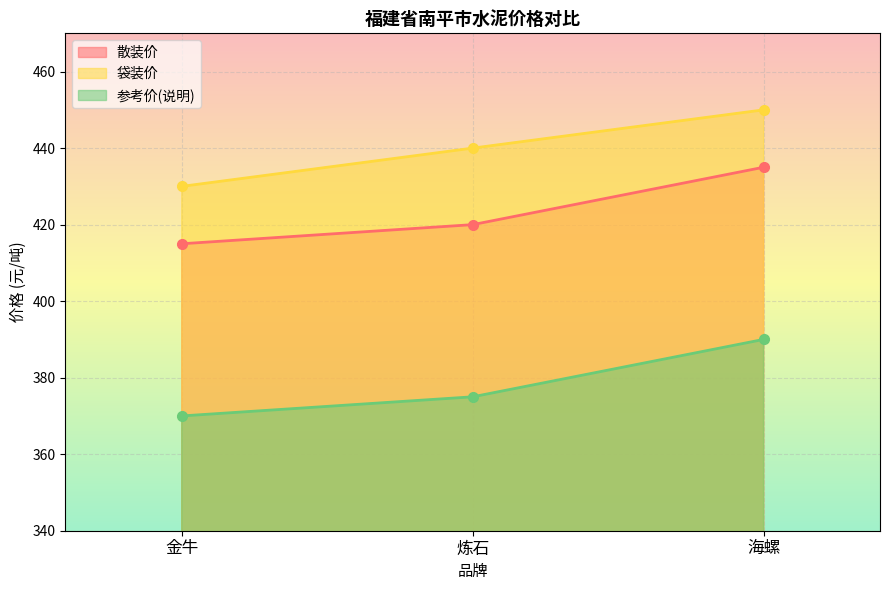

What value does the 散装价 series have at 金牛?

415